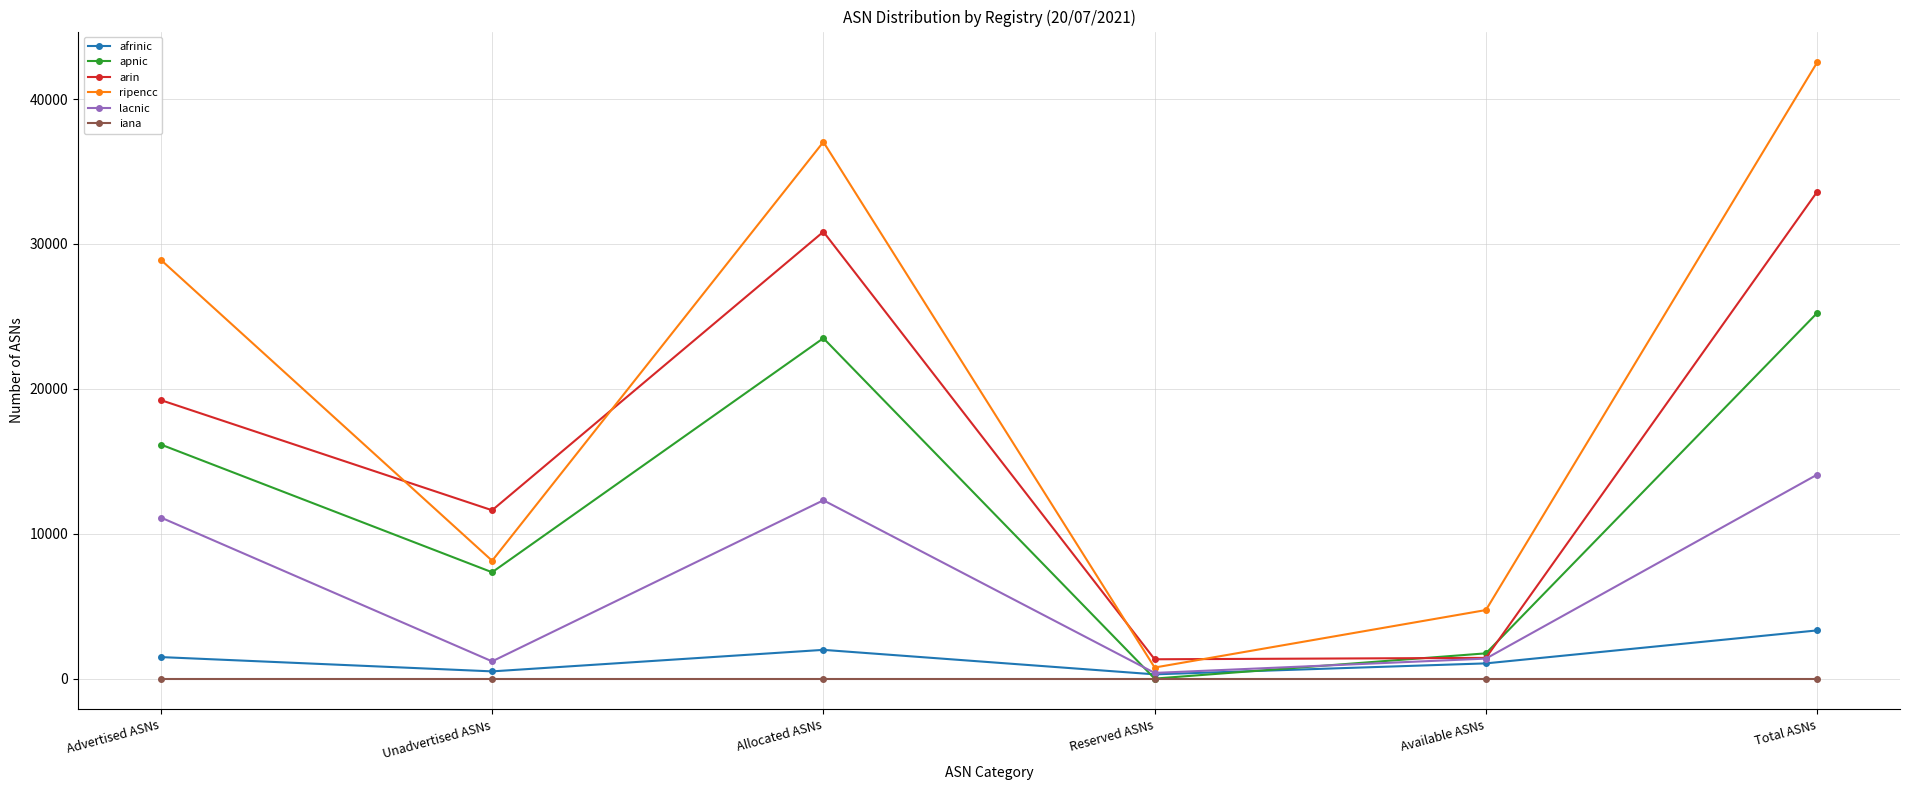

In arin, how many points are lower than both neighbors (excluding endpoints)?

2